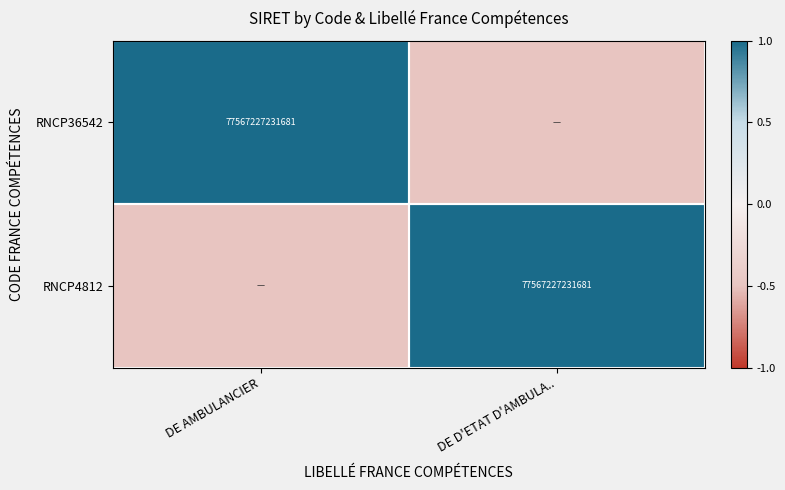

The RNCP4812 series shows 77567227231681.0 at DE D'ETAT D'AMBULA... True or false?

True